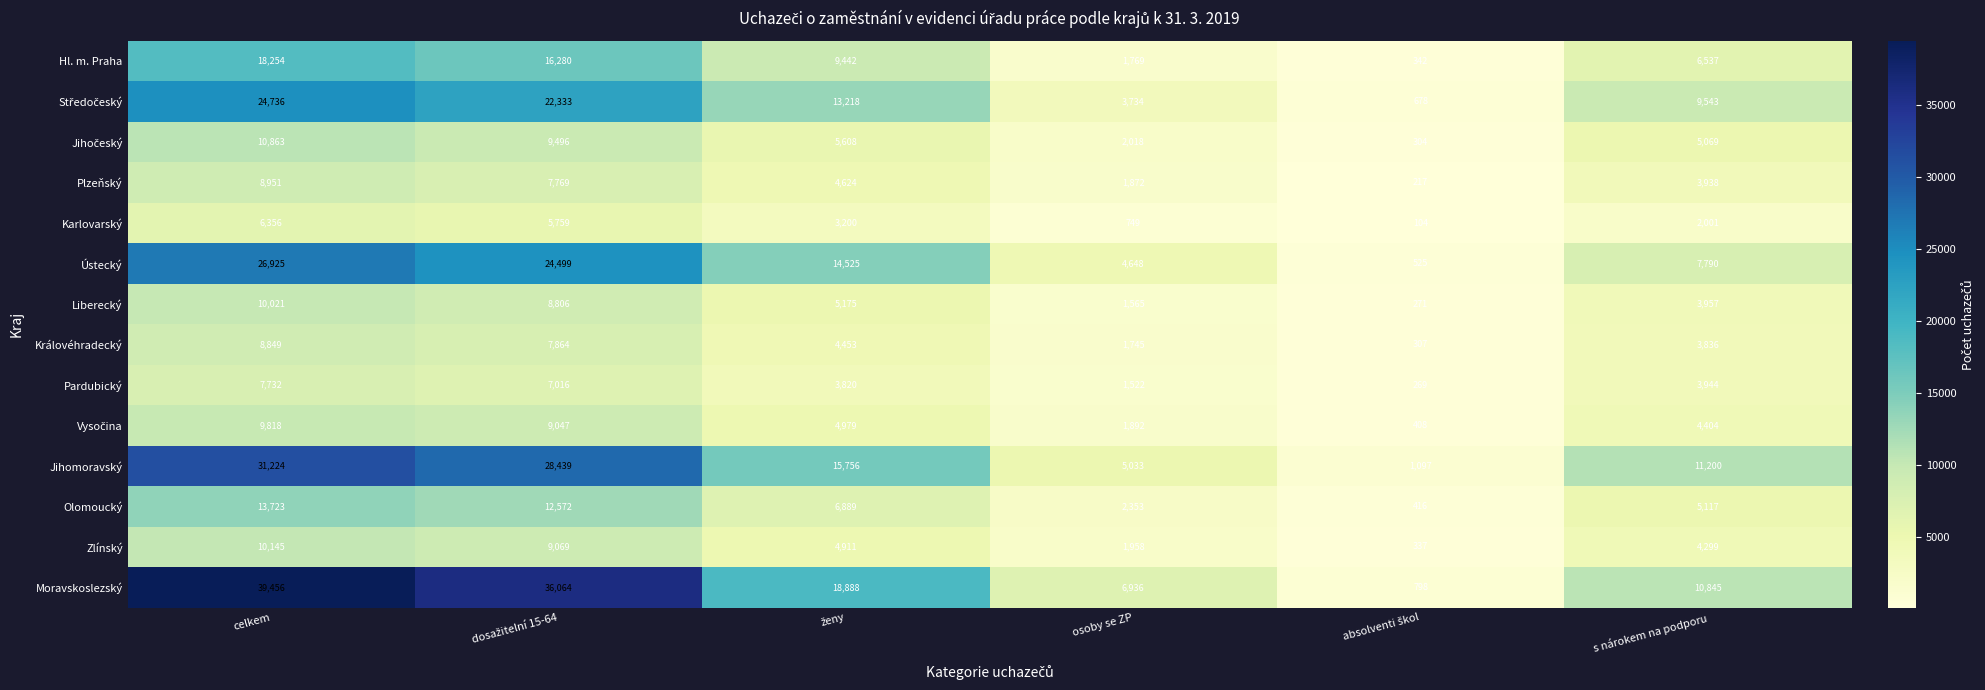

At which category is the sum across all series the highest?

celkem